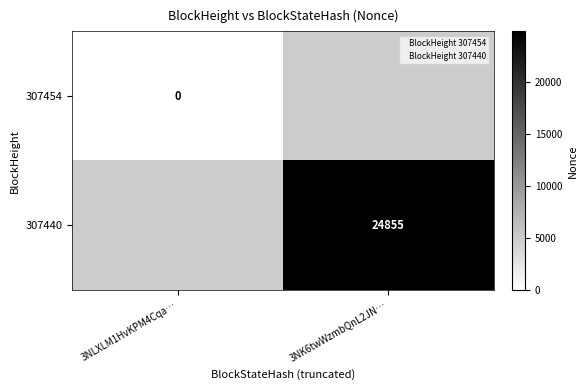

Is the value of 307454 at 3NLXLM1HvKPM4Cqa… greater than the value of 307440 at 3NK6twWzmbQnL2JN…?

No